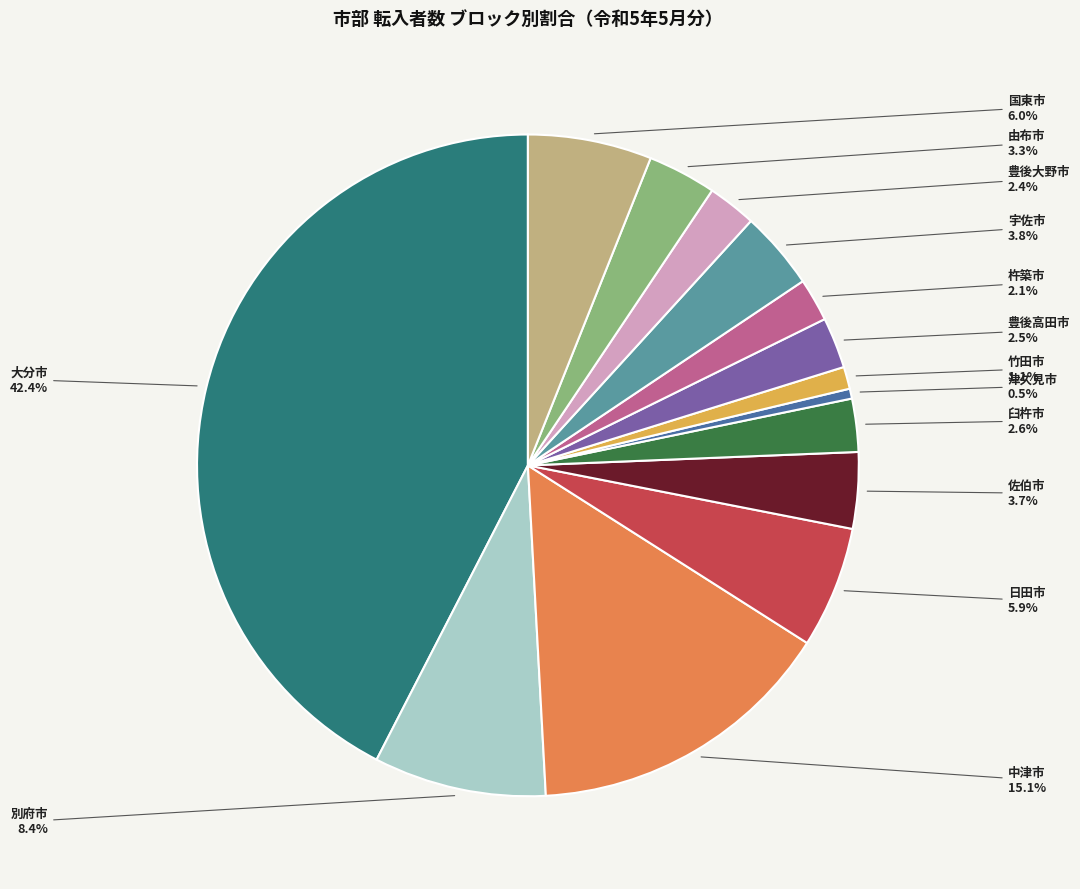

Count the number of slices in the pie.

14